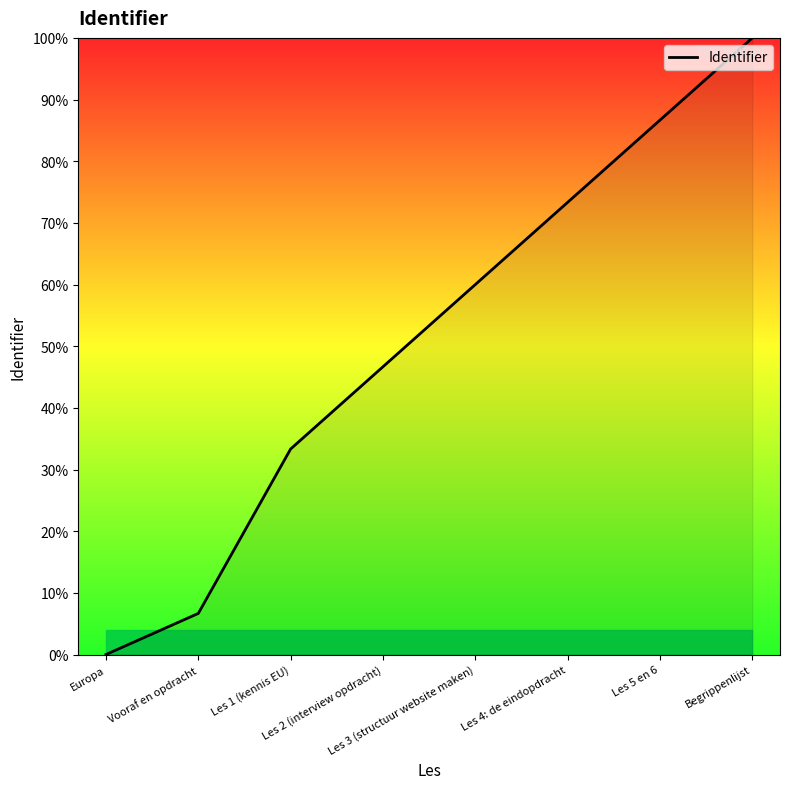

At which label does the data first exceed 3942574?

Les 3 (structuur website maken)